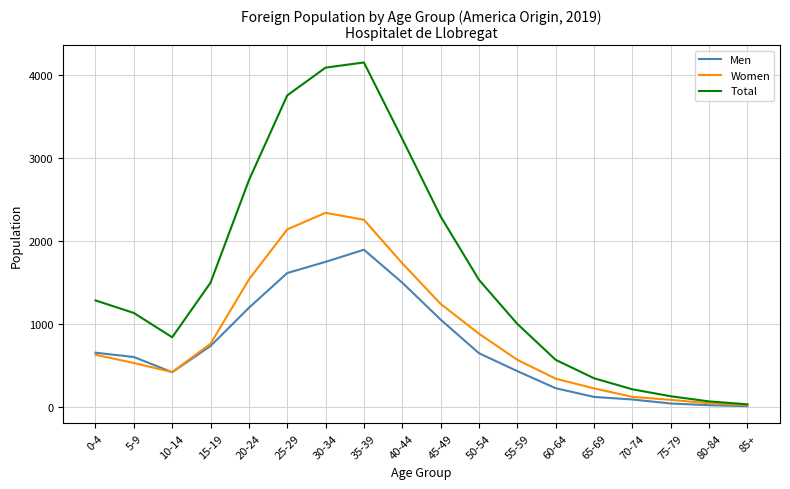

At which label is Men closest to 953?

45-49